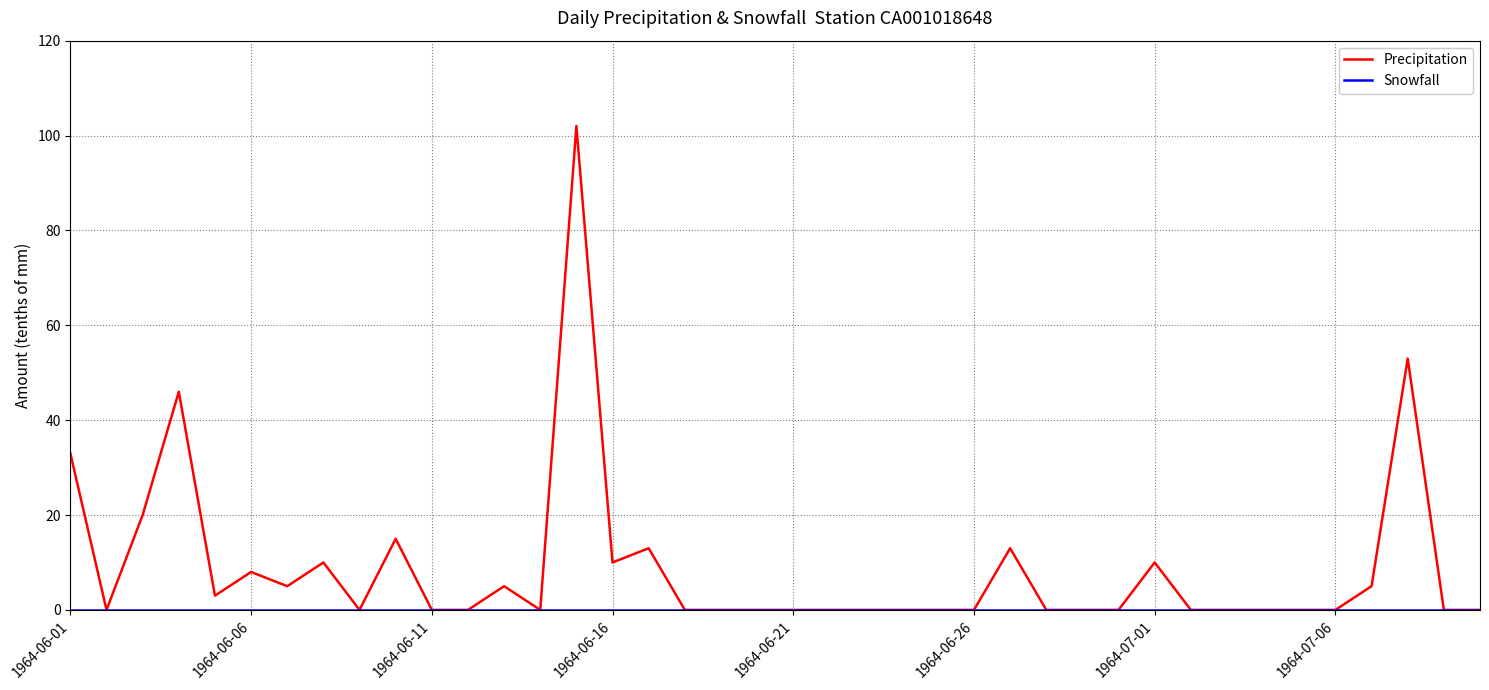

Which series has the largest total across all categories?

Precipitation